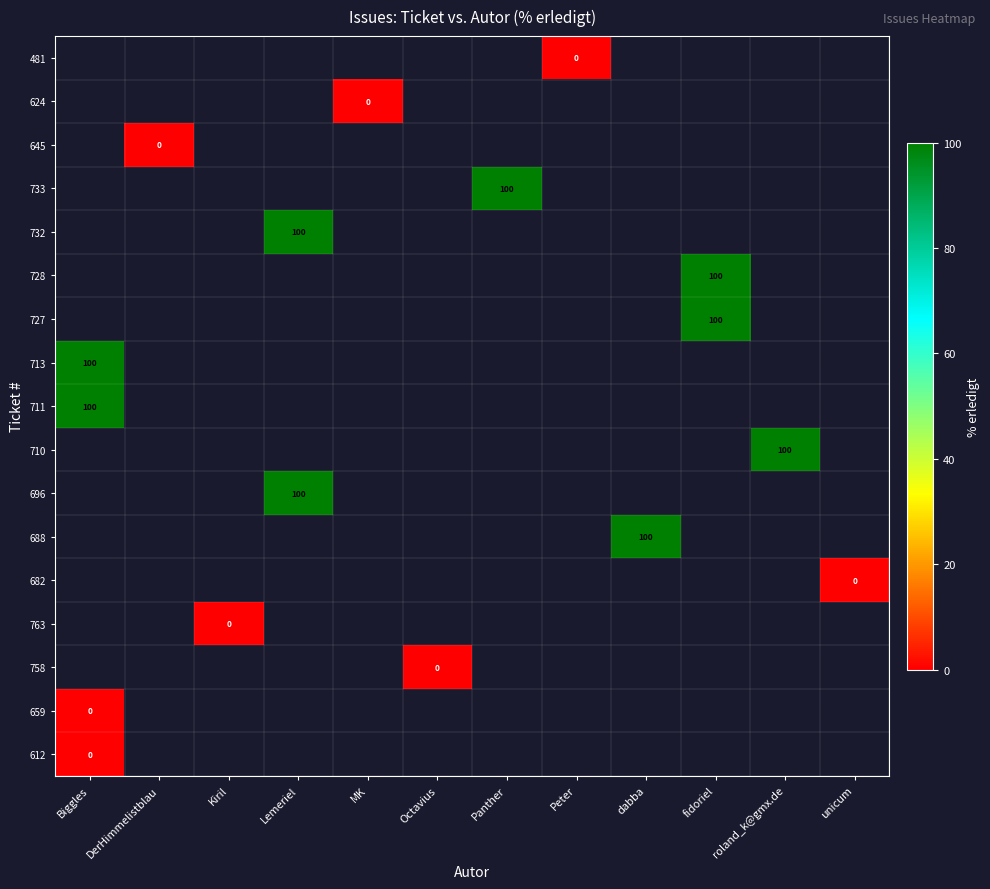

Rank the series by their maximum value, from highest to lowest.

481, 624, 645, 733, 732, 728, 727, 713, 711, 710, 696, 688, 682, 763, 758, 659, 612